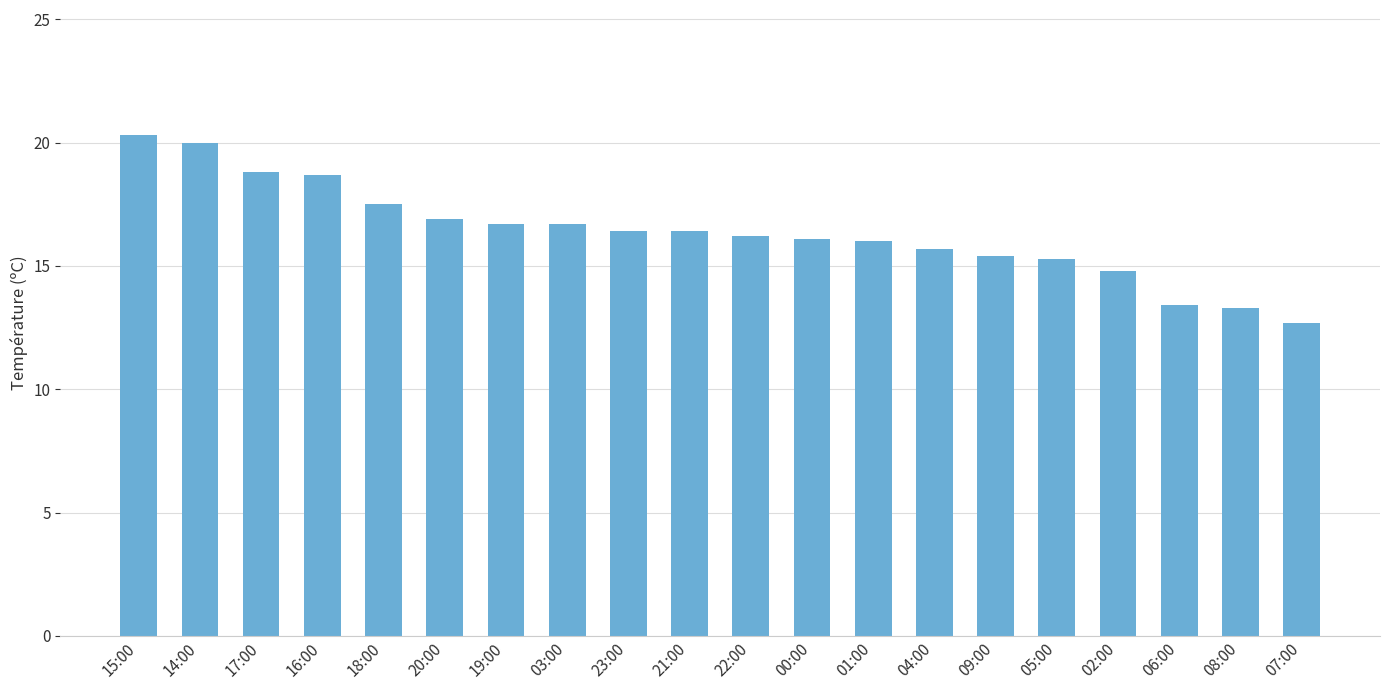

How many series are shown in this chart?

1